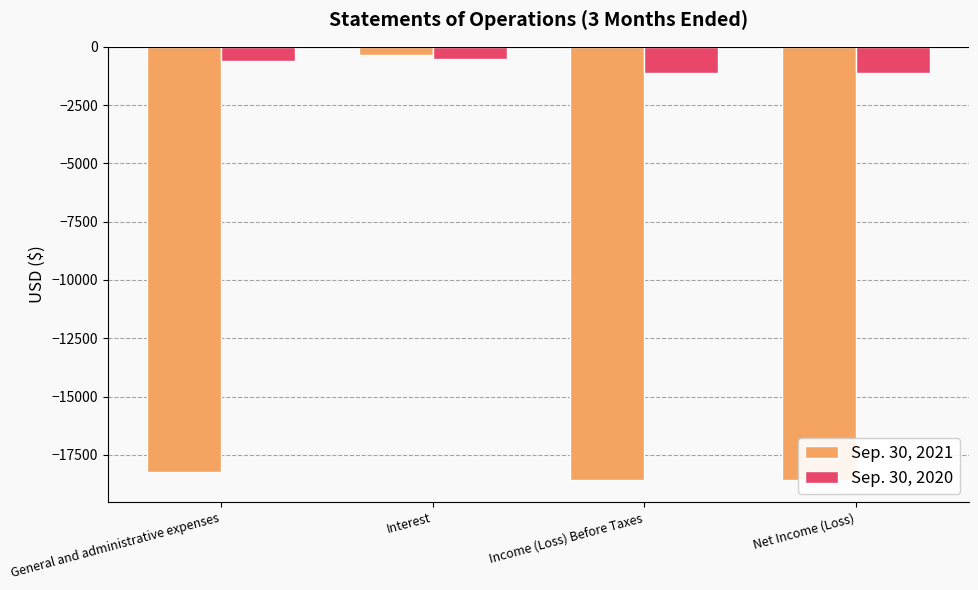

At which label does Sep. 30, 2021 first exceed -18235?

Interest